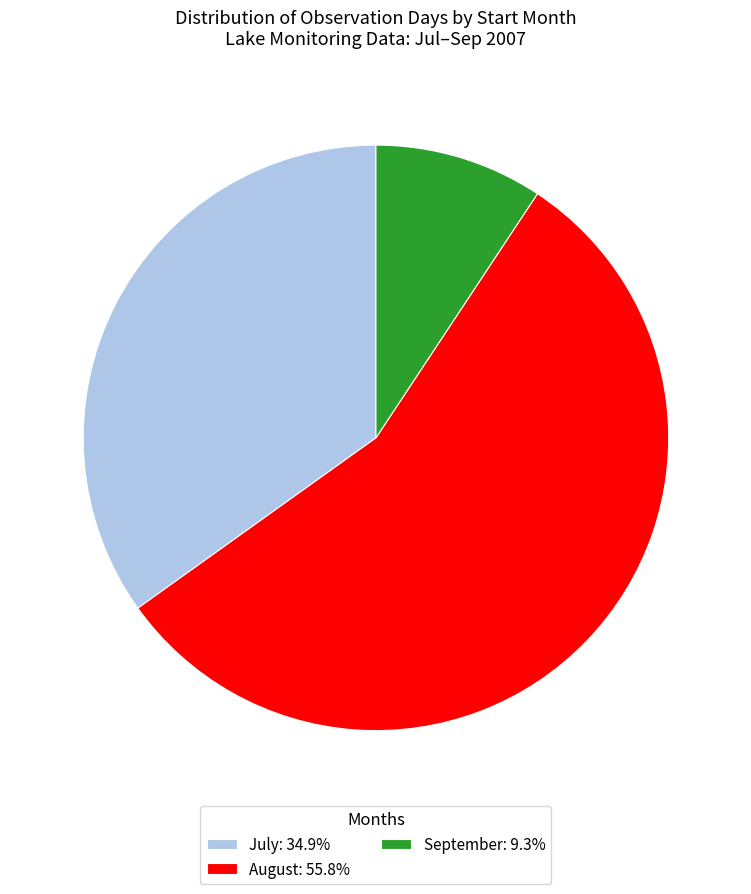

Is there a majority slice in this chart?

Yes